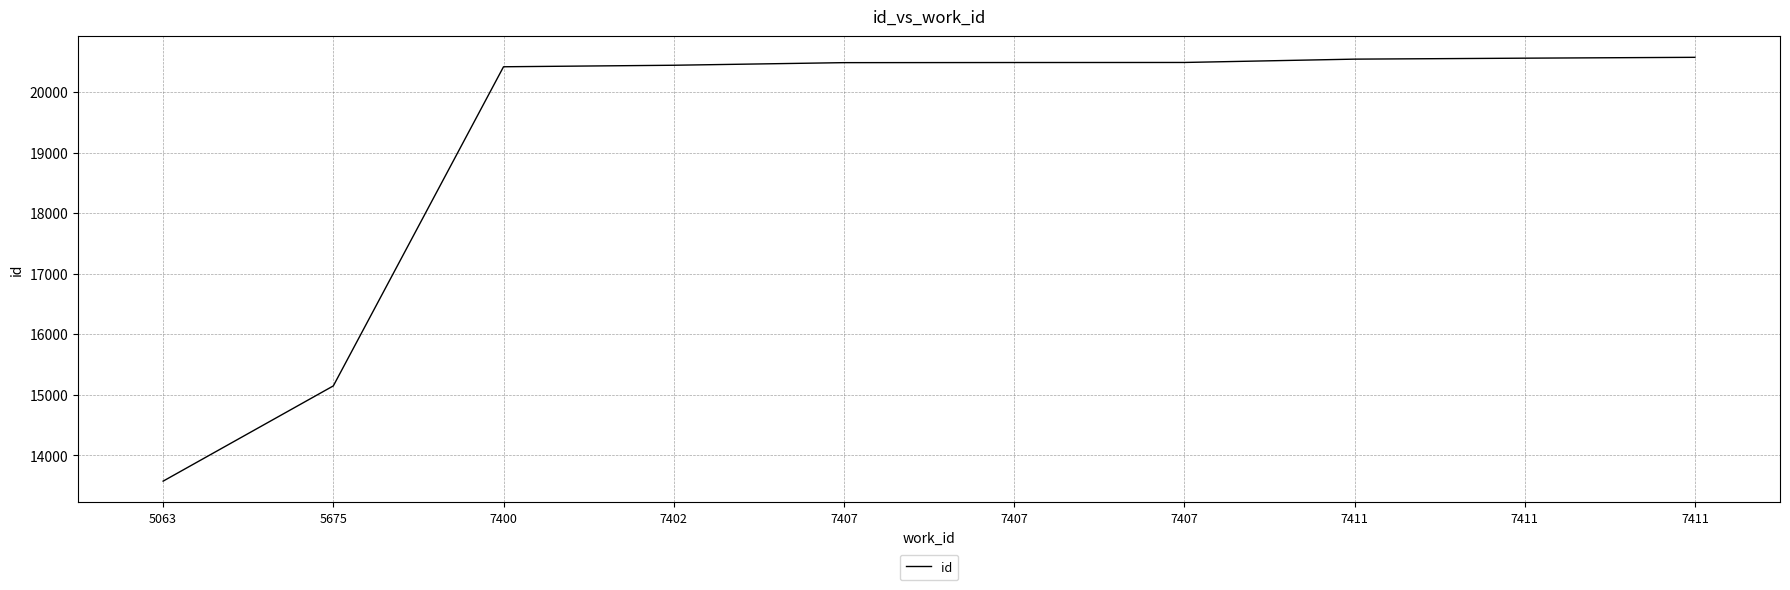

How many series are shown in this chart?

1